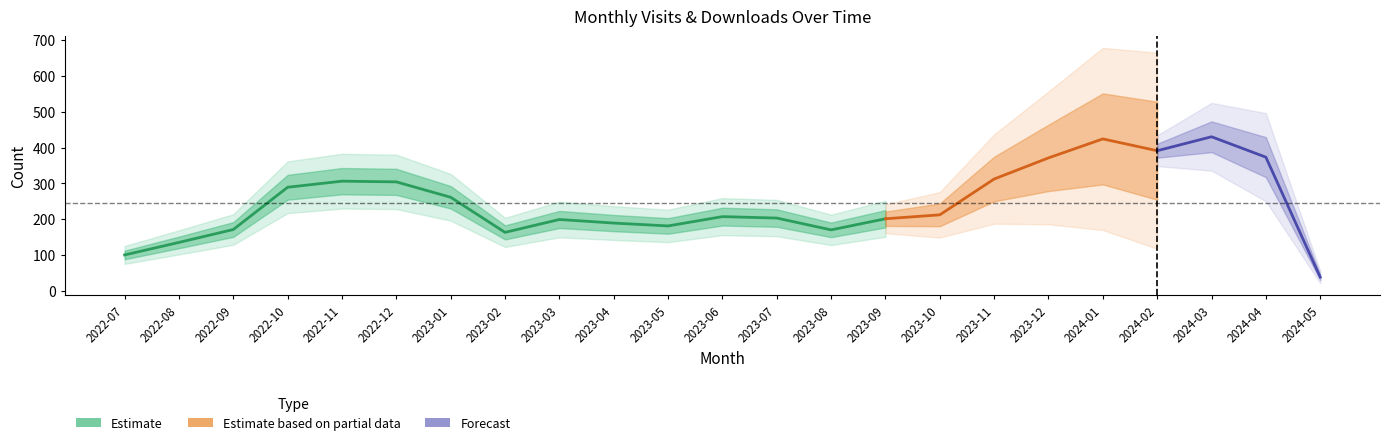

At which category does monthly_visit reach its first local valley?

2023-02